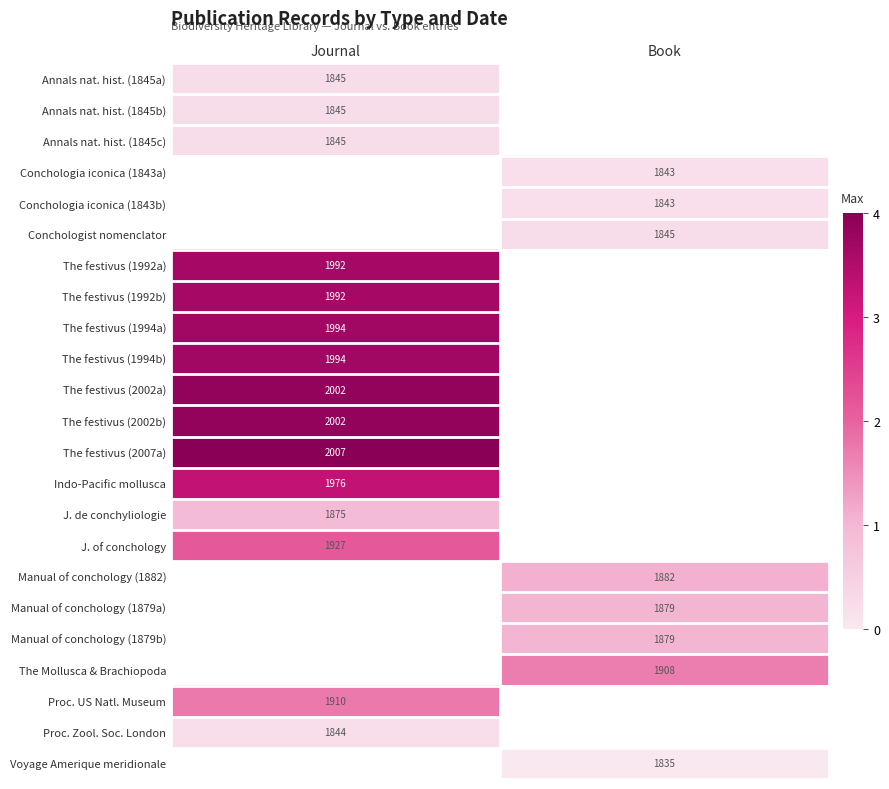

True or false: The festivus (1992a) has a value of 2.0 at Journal.

False